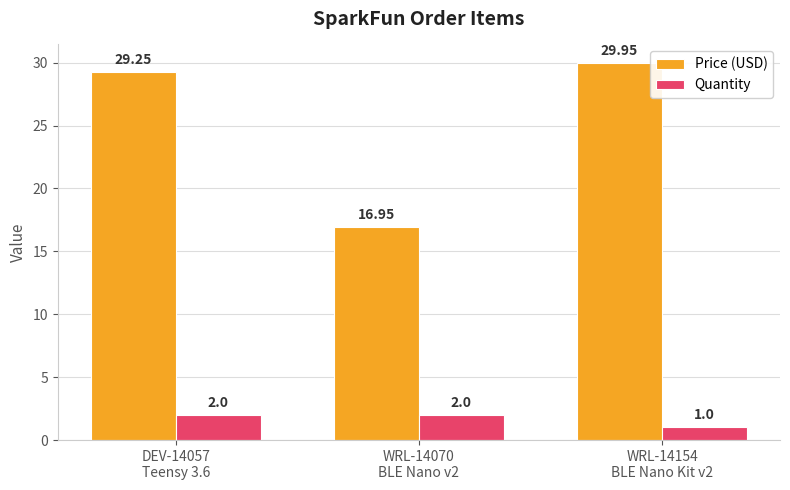

Which series changed the most between DEV-14057
Teensy 3.6 and WRL-14154
BLE Nano Kit v2?

Quantity